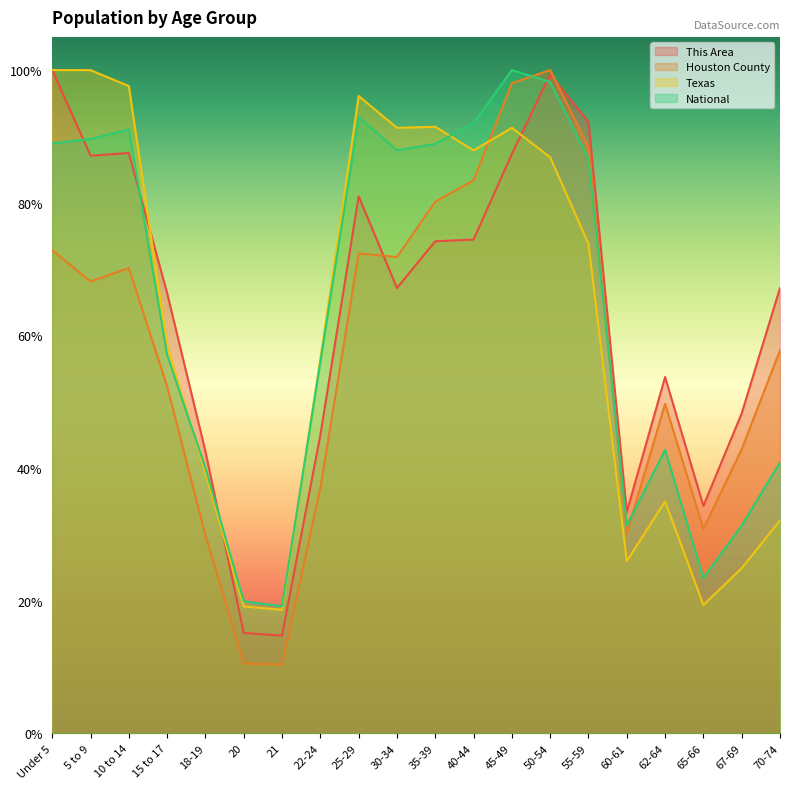

What is the label of the 19th point from the left?

67-69